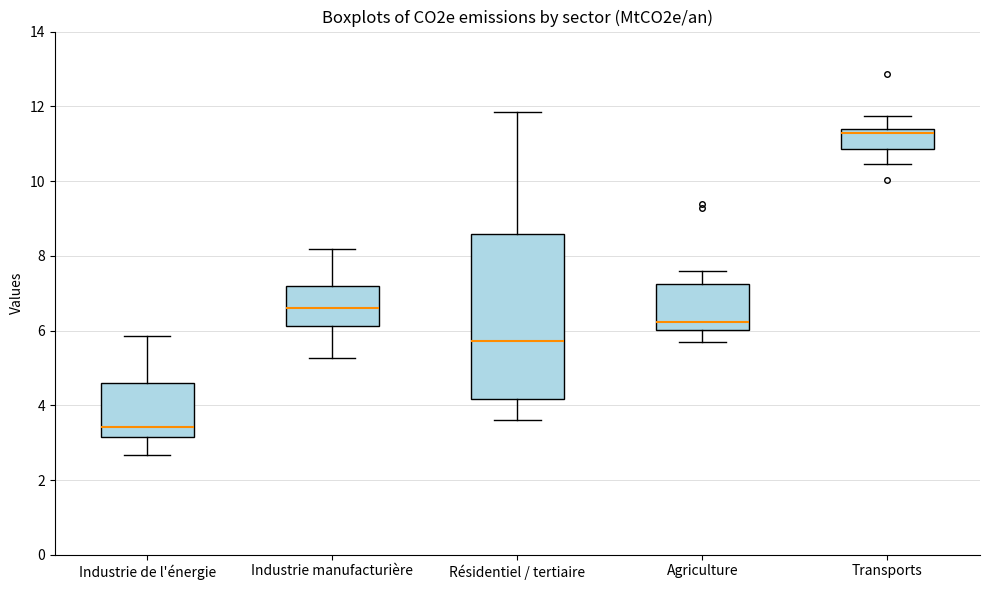

Where is the upper edge of the box for Agriculture on the y-axis? The values are not printed on the chart, so give them approximately, as read against the axis.

7.2